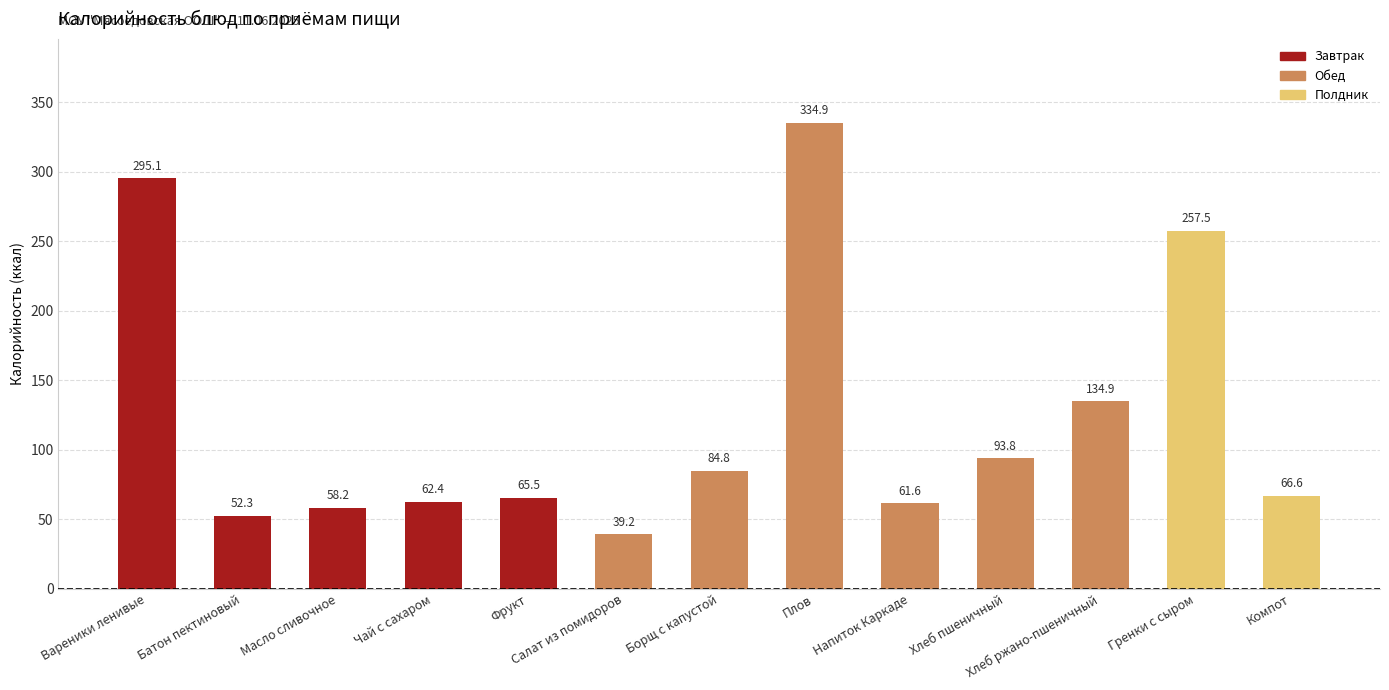

List the labels in order of value, smallest first.

Салат из помидоров, Батон пектиновый, Масло сливочное, Напиток Каркаде, Чай с сахаром, Фрукт, Компот, Борщ с капустой, Хлеб пшеничный, Хлеб ржано-пшеничный, Гренки с сыром, Вареники ленивые, Плов